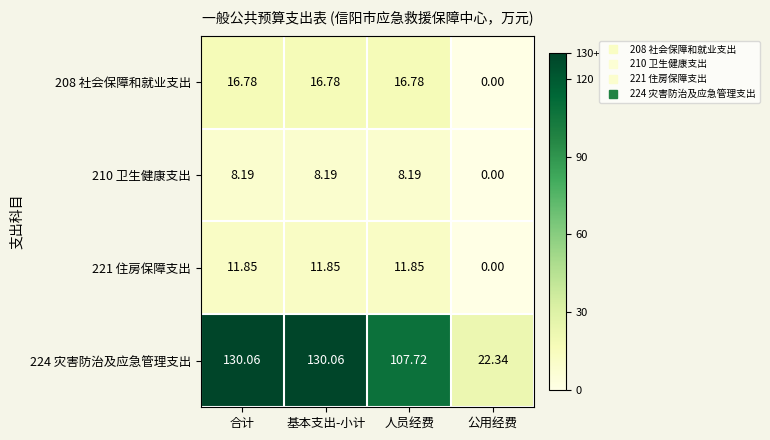

Where does the 208 社会保障和就业支出 series first go above 16?

合计